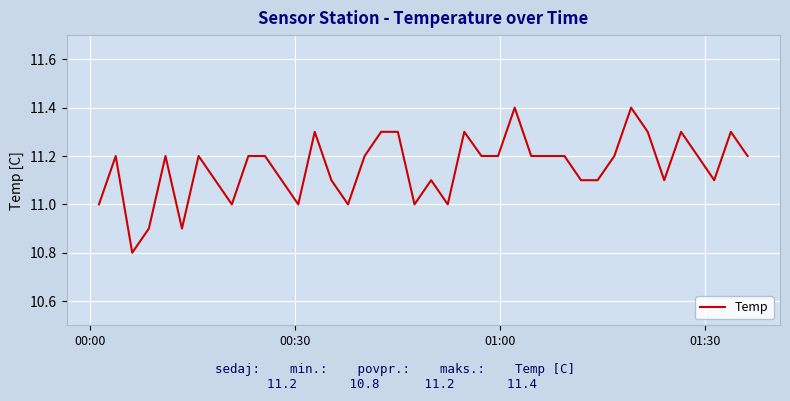

What is the smallest value displayed?

10.8